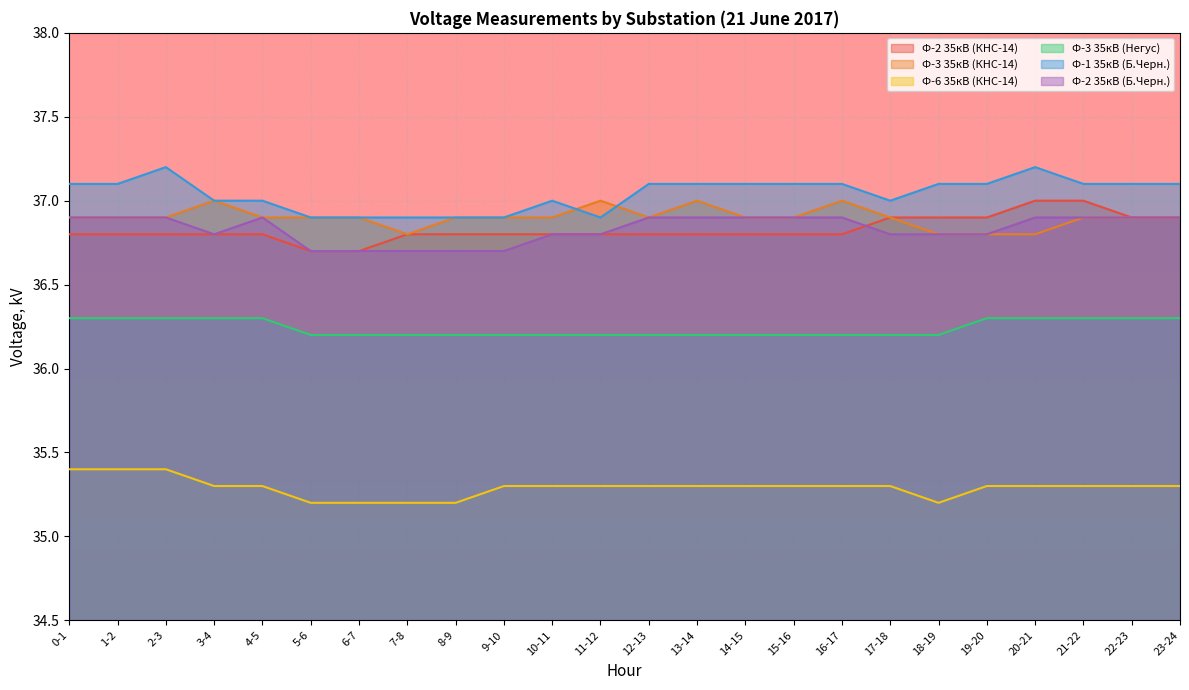

At how many categories does at least one series exceed 35?

24